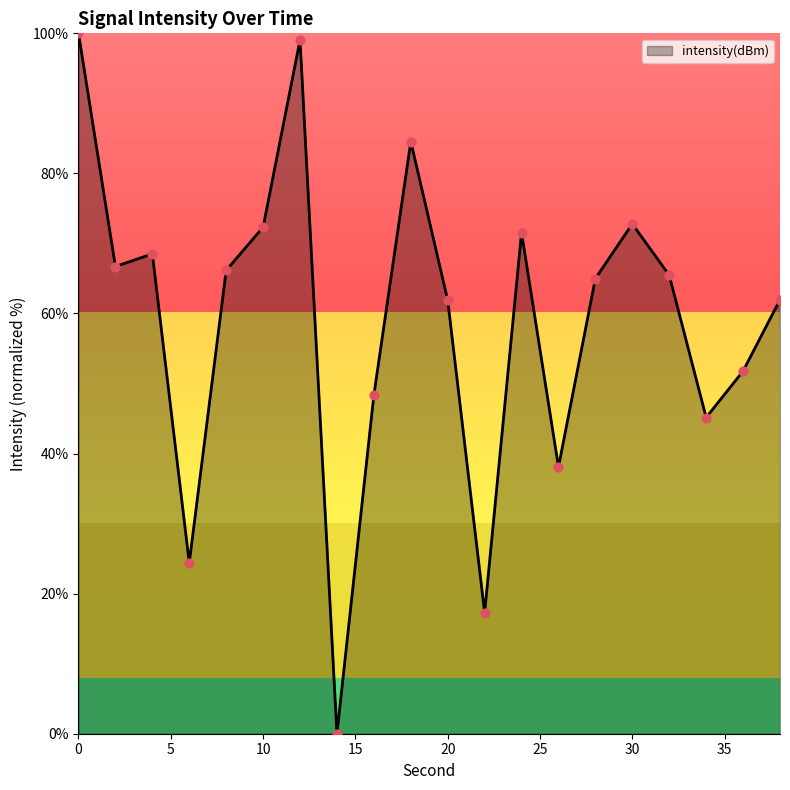

What is the difference between the maximum and minimum values?

100.0